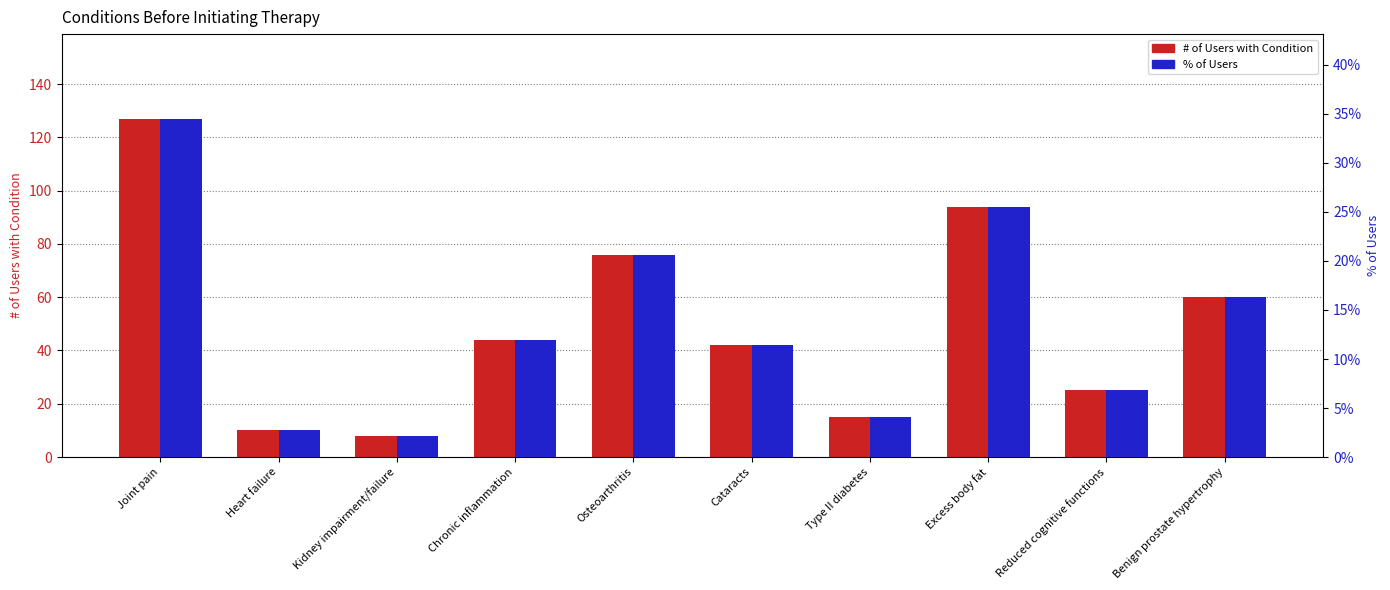

Is it true that % of Users equals 20.6 at Osteoarthritis?

True